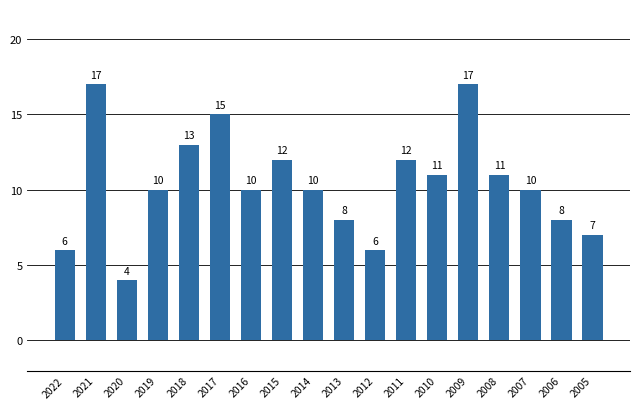

Reading left to right, what are all the values shown in this chart?

6	17	4	10	13	15	10	12	10	8	6	12	11	17	11	10	8	7